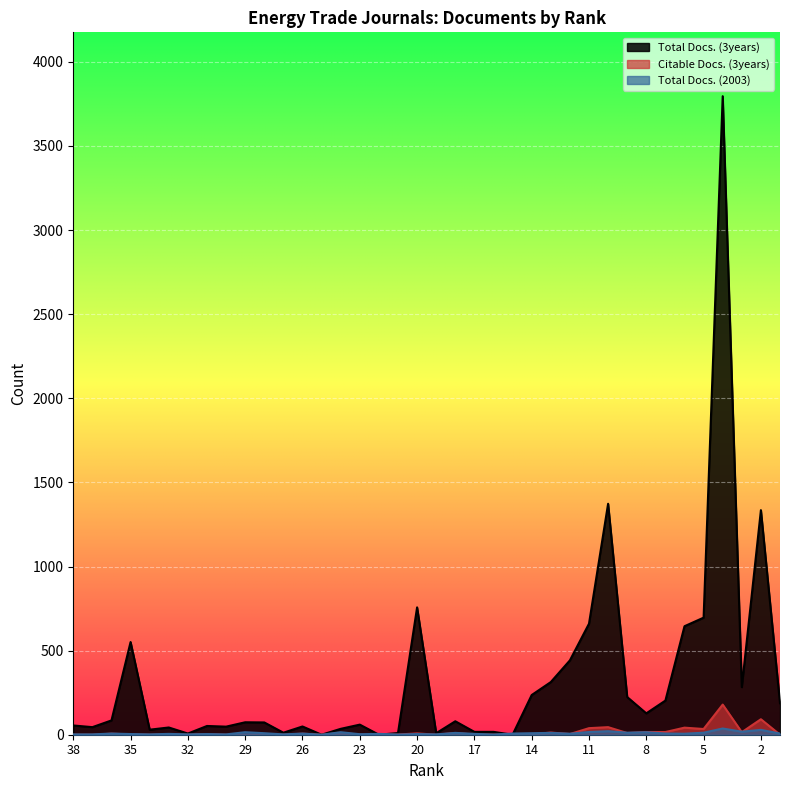

What are all the series names shown in the legend?

Total Docs. (3years), Citable Docs. (3years), Total Docs. (2003)